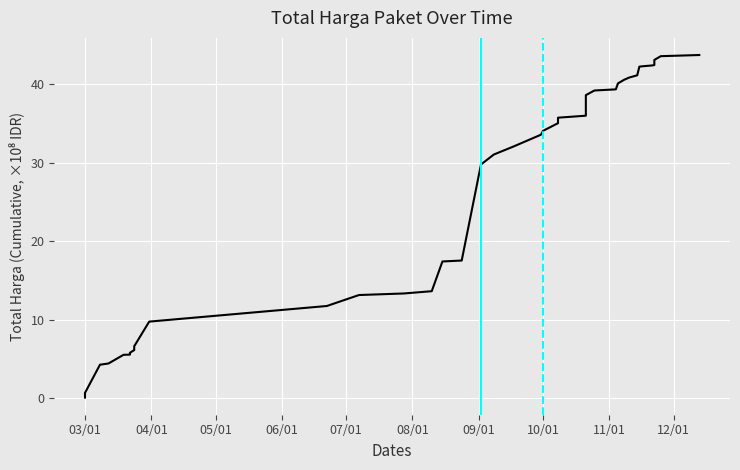

What is the maximum value shown in the chart?

43.8